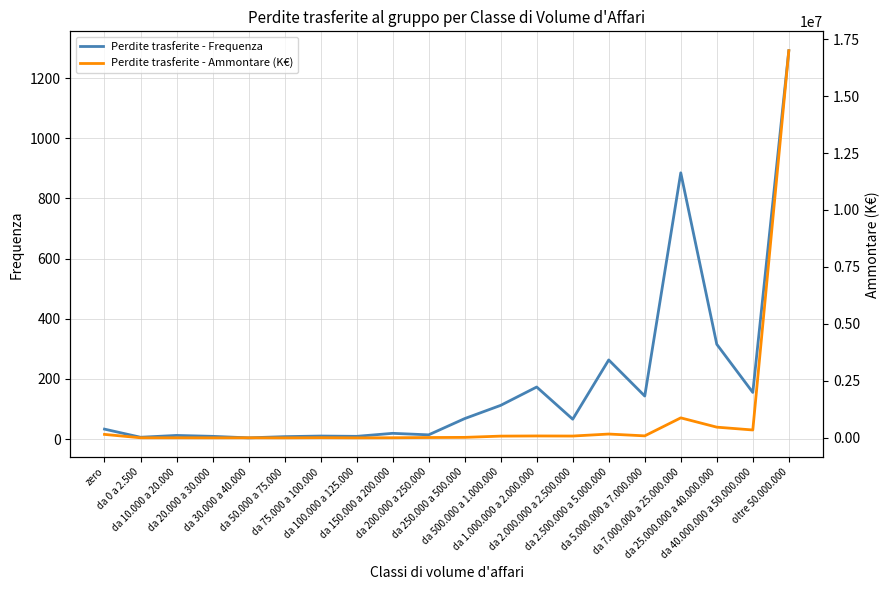

True or false: Perdite trasferite - Frequenza and Perdite trasferite - Ammontare (K€) cross at least once.

False